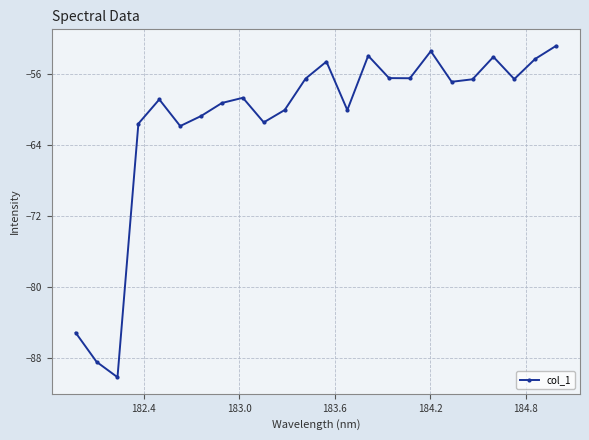

What is the value of the 2nd point from the left?

-88.4